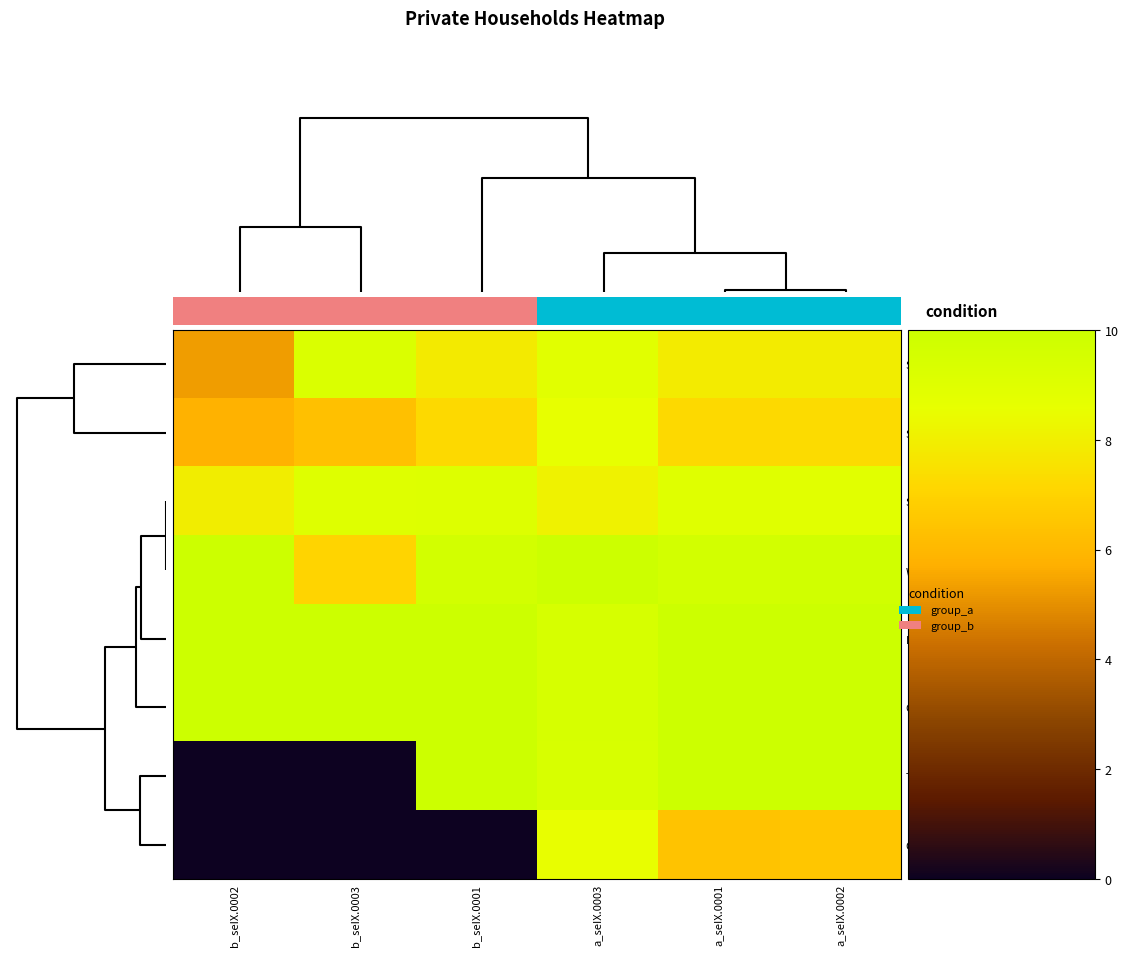

What is the difference between the Total values at a_seIX.0003 and a_seIX.0001?

0.6